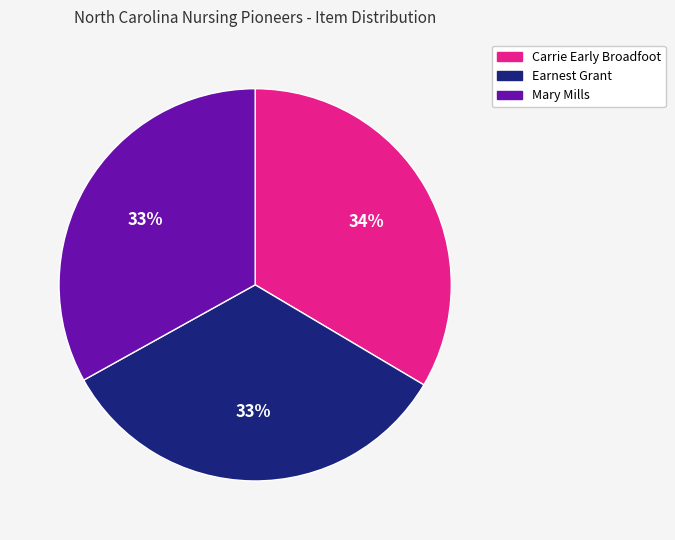

Count the number of slices in the pie.

3